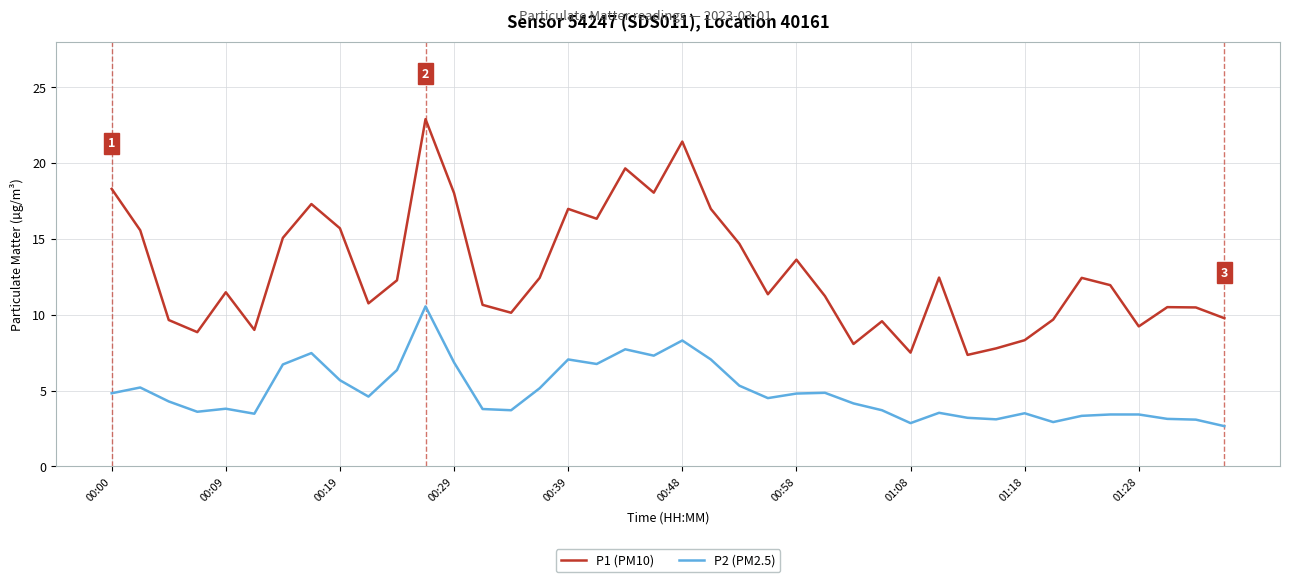

What is the highest value of the P2 (PM2.5) series?

10.6